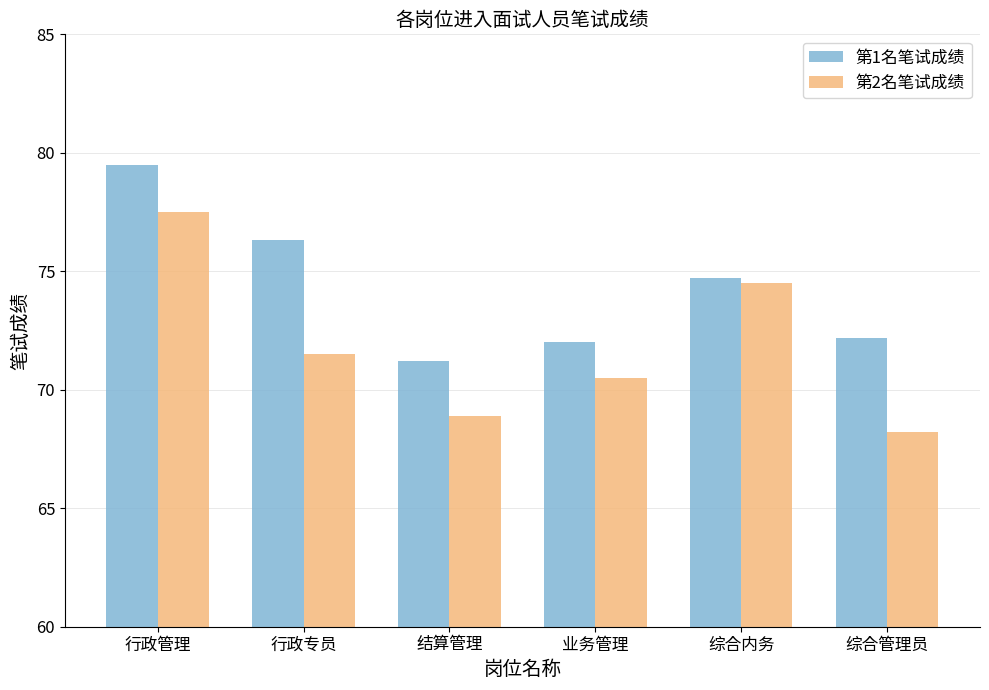

How many data points in 第2名笔试成绩 are less than 71?

3